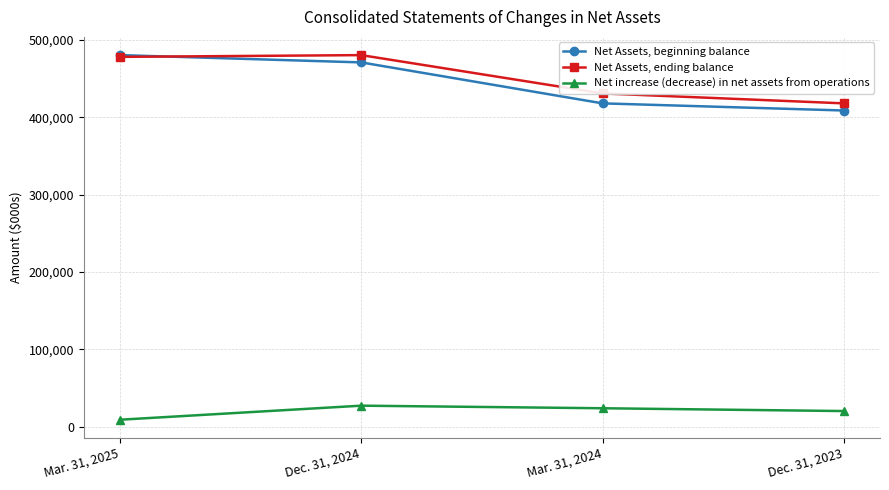

How many data points in Net Assets, ending balance are less than 478059?

2